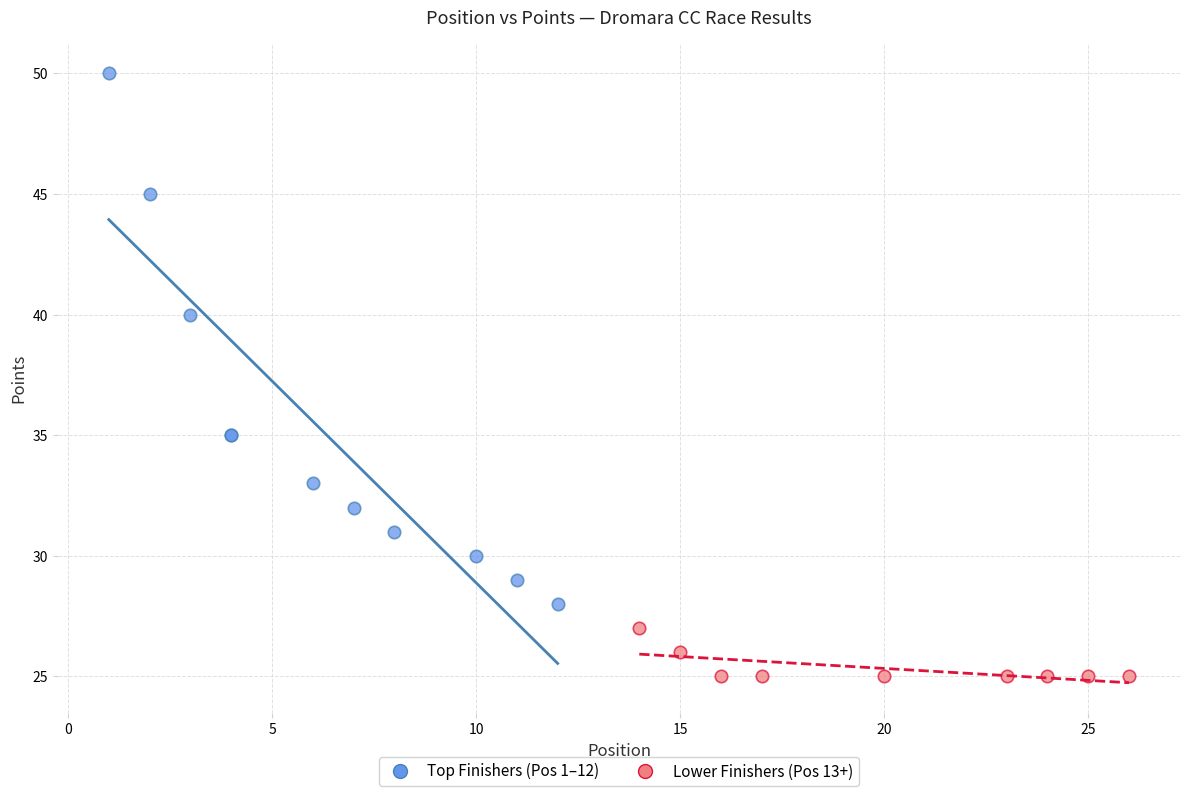

Which series contains the highest Y value?

Top Finishers (Pos 1–12)